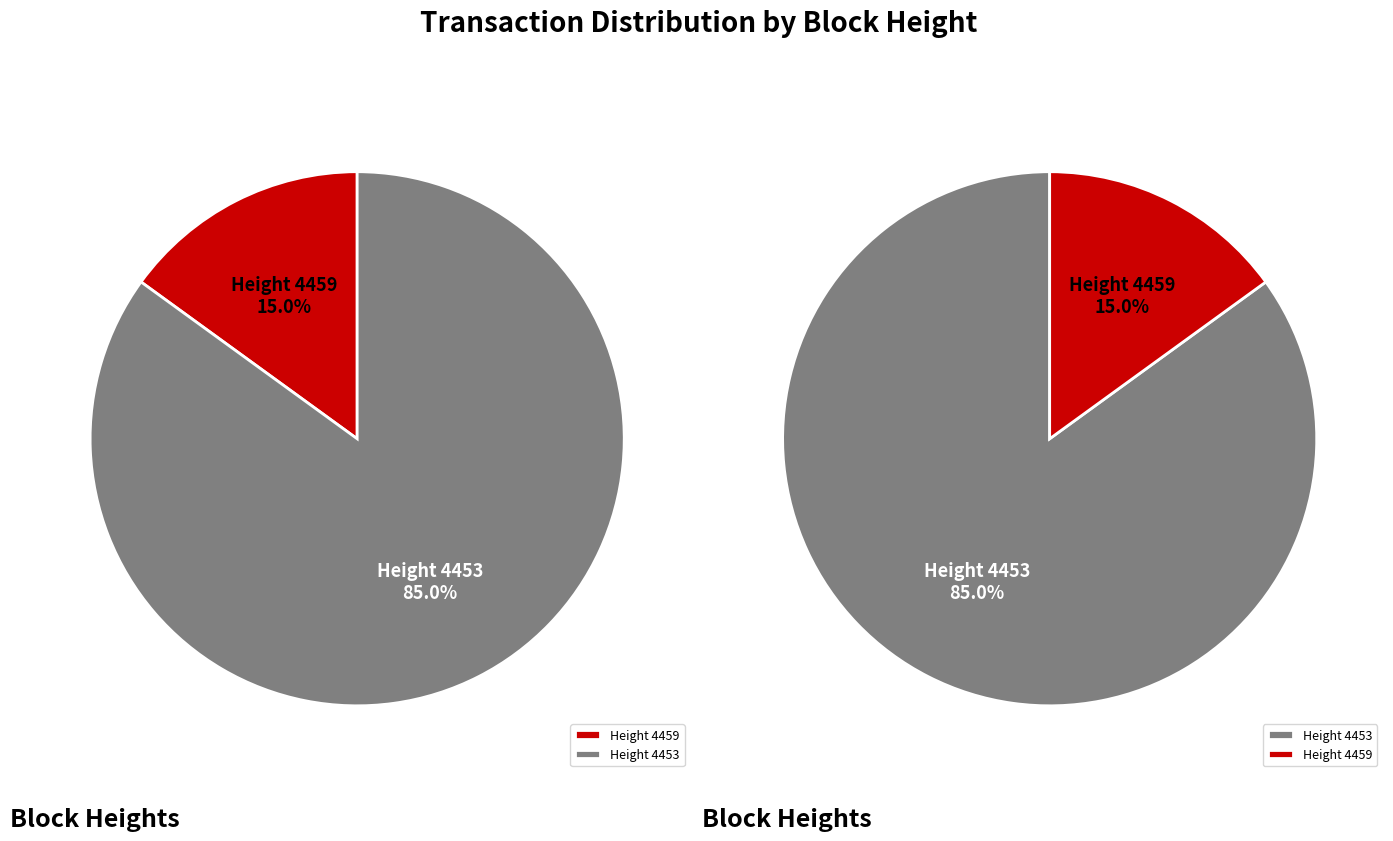

What is the ratio of the value at 4453 to the value at 4459?

5.7